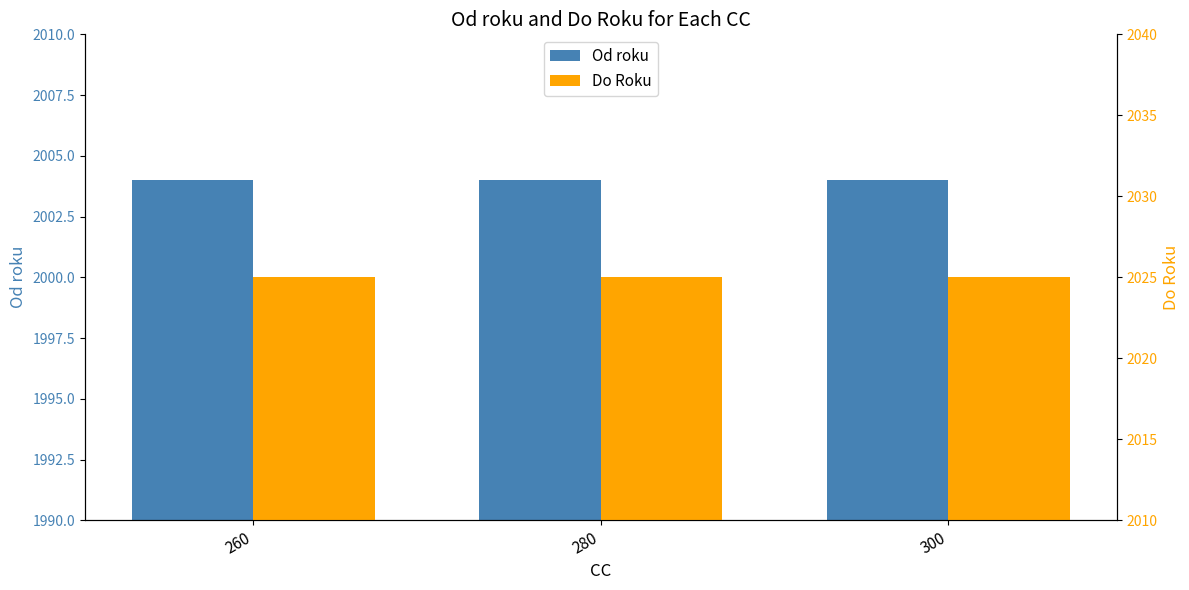

List the series in order of their peak value, lowest first.

Od roku, Do Roku